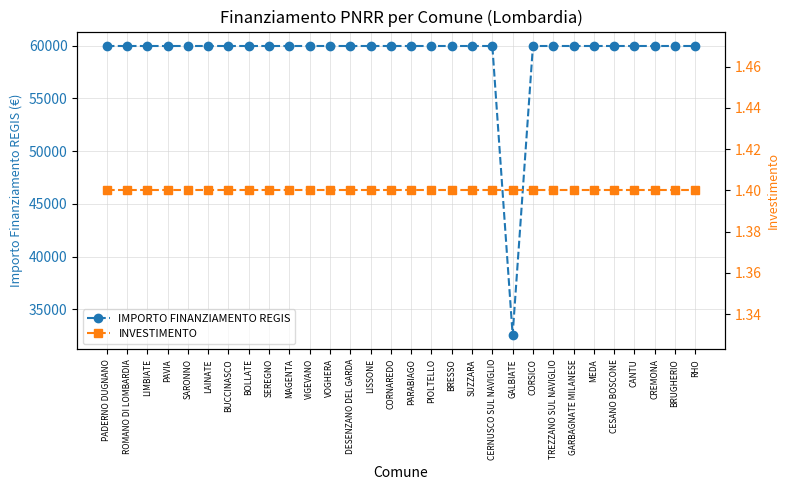

Reading right to left, what are all the values shown in this chart?

IMPORTO FINANZIAMENTO REGIS: 59966.0	59966.0	59966.0	59966.0	59966.0	59966.0	59966.0	59966.0	59966.0	32589.0	59966.0	59966.0	59966.0	59966.0	59966.0	59966.0	59966.0	59966.0	59966.0	59966.0	59966.0	59966.0	59966.0	59966.0	59966.0	59966.0	59966.0	59966.0	59966.0	59966.0
INVESTIMENTO: 1.4	1.4	1.4	1.4	1.4	1.4	1.4	1.4	1.4	1.4	1.4	1.4	1.4	1.4	1.4	1.4	1.4	1.4	1.4	1.4	1.4	1.4	1.4	1.4	1.4	1.4	1.4	1.4	1.4	1.4